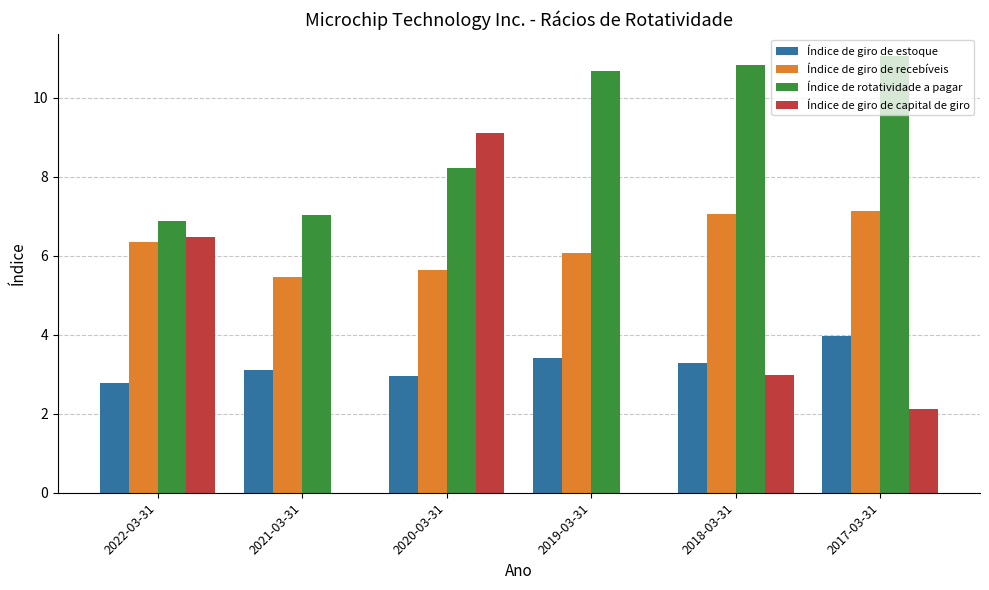

What is the maximum value shown in the chart?

11.1